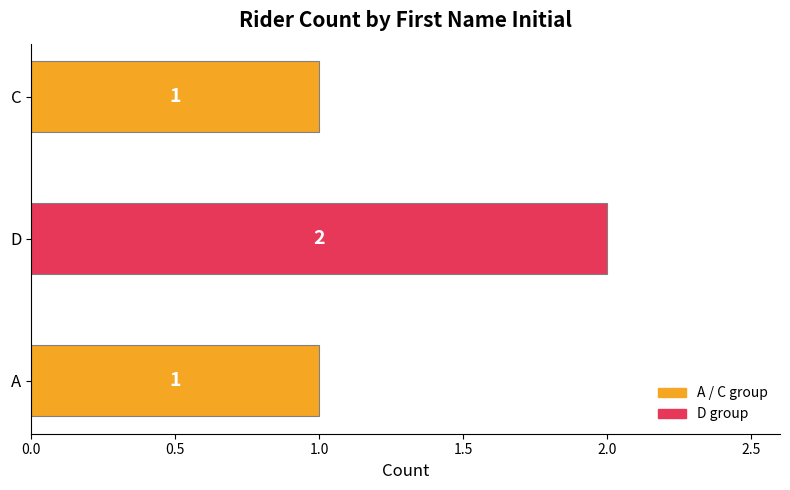

How many bars are there in total?

3